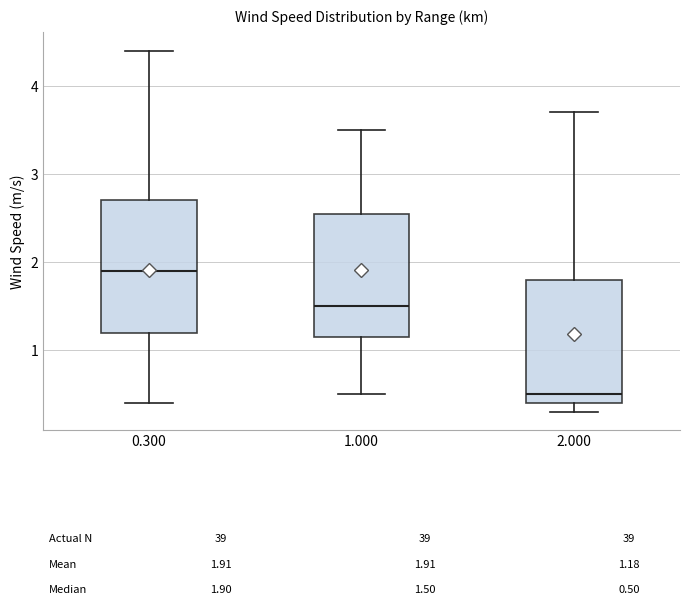

Which box's median line is the highest?

0.300